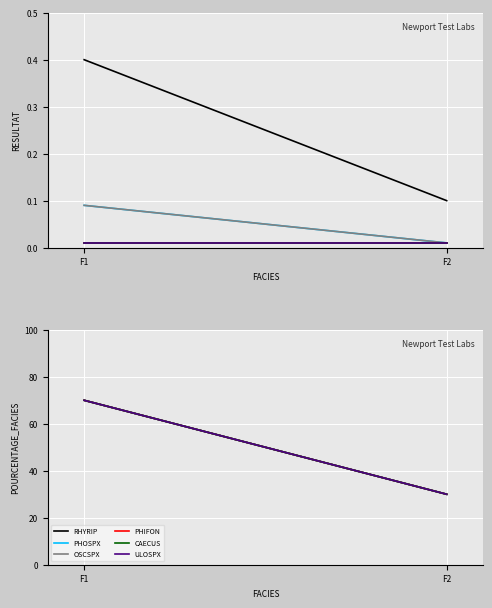

How many lines are shown in the chart?

6